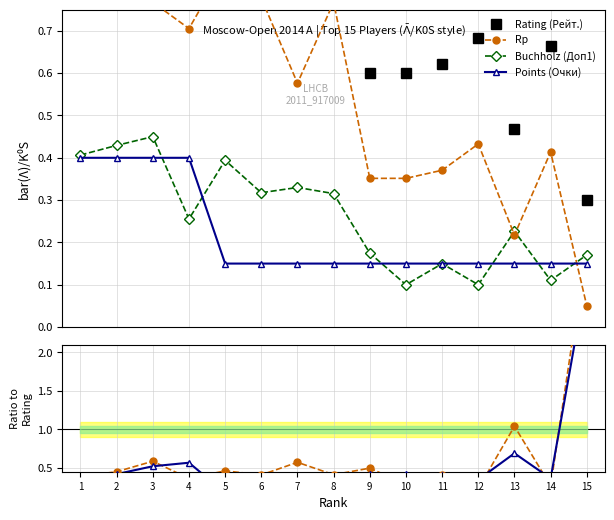

True or false: Rp has a value of 0.9 at 3.

False